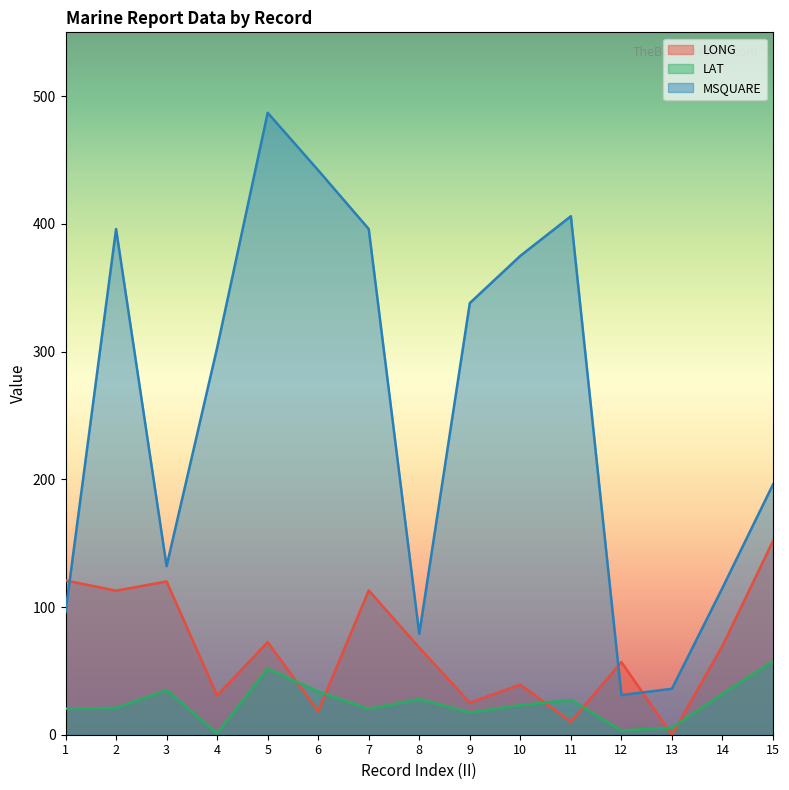

Between 13 and 6, which is larger?

6